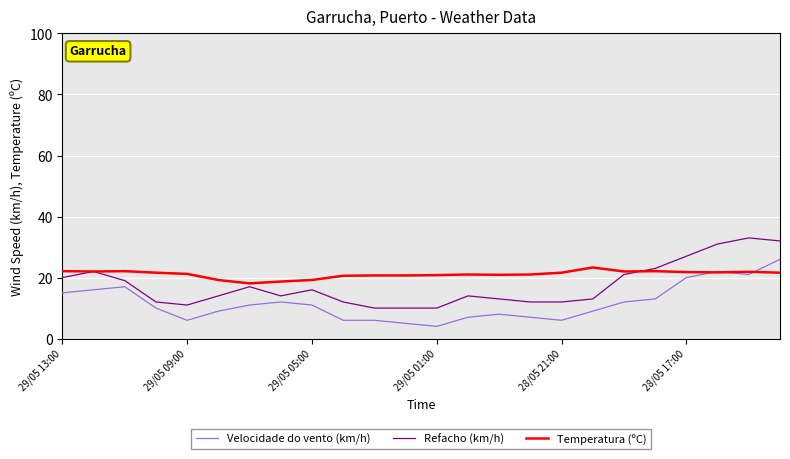

Does the chart have visible grid lines?

Yes